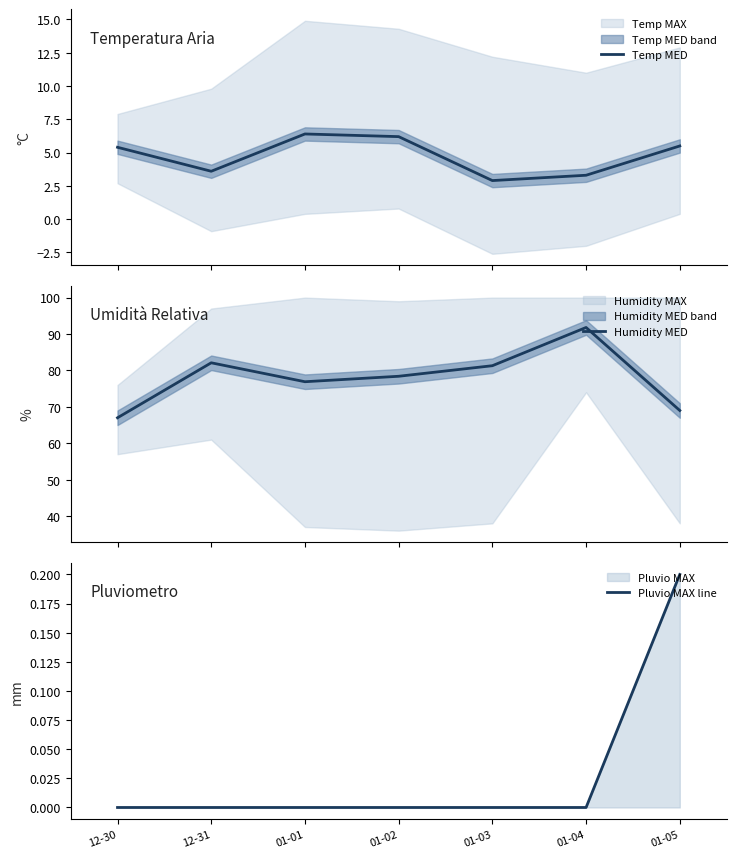

What is the difference between the maximum and minimum values in the Pluvio MAX line series?

0.2